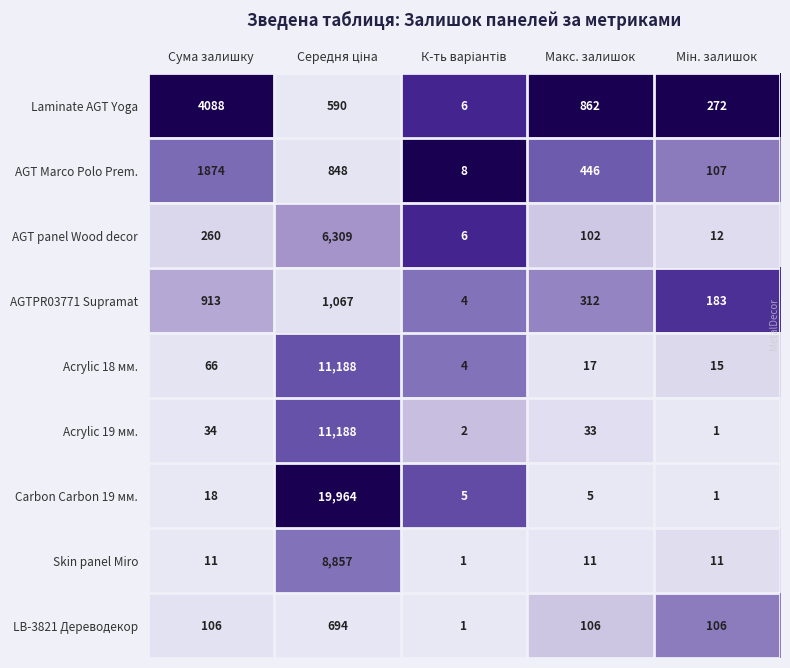

What is the approximate value of AGTPR03771 Supramat at Сума залишку, to the nearest 100?

900